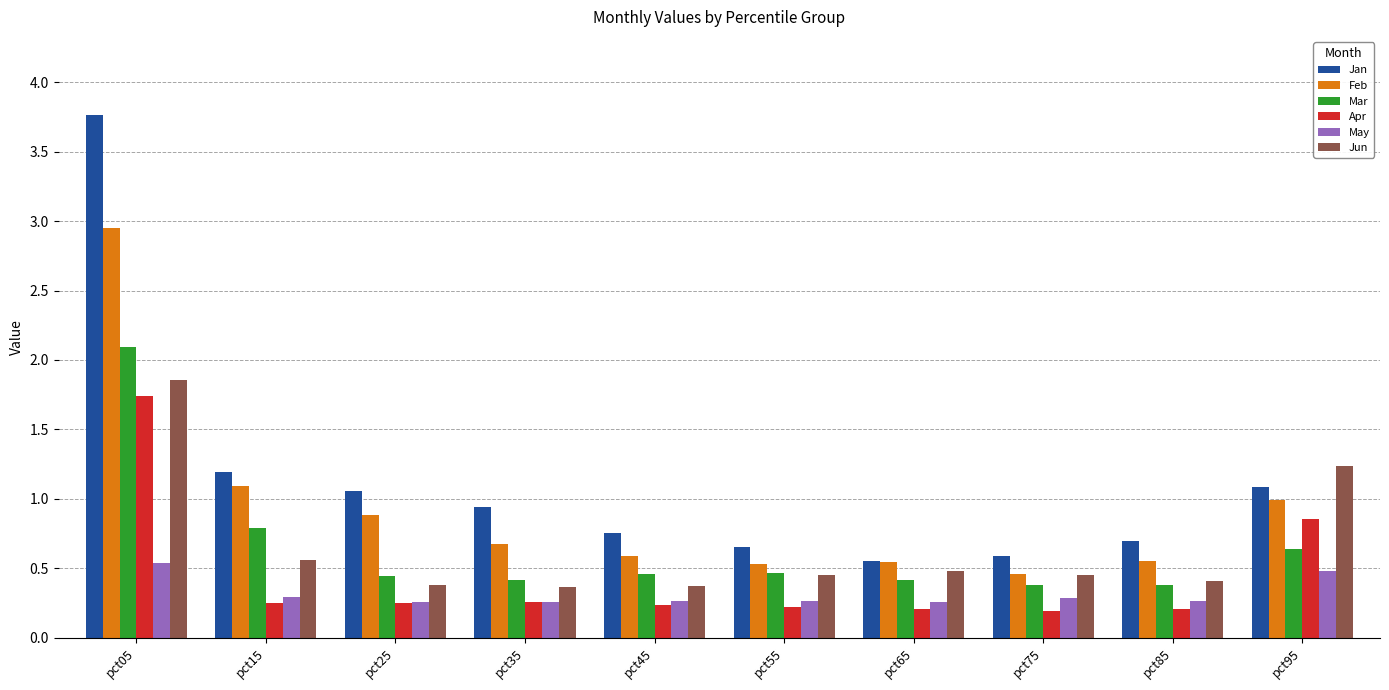

Are the bars grouped side by side (vs. stacked)?

Yes